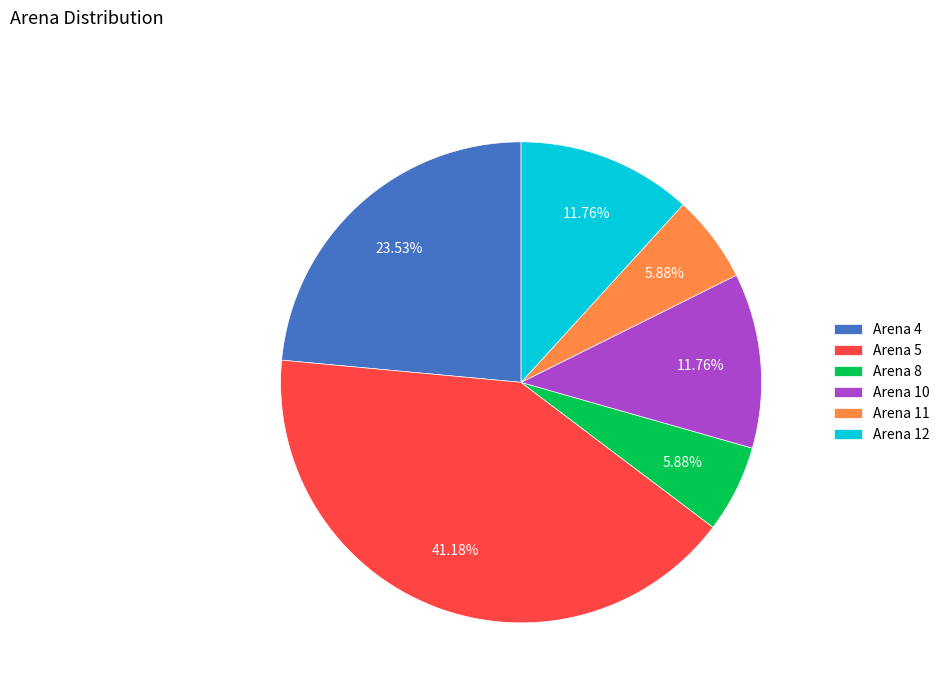

Count the number of slices in the pie.

6